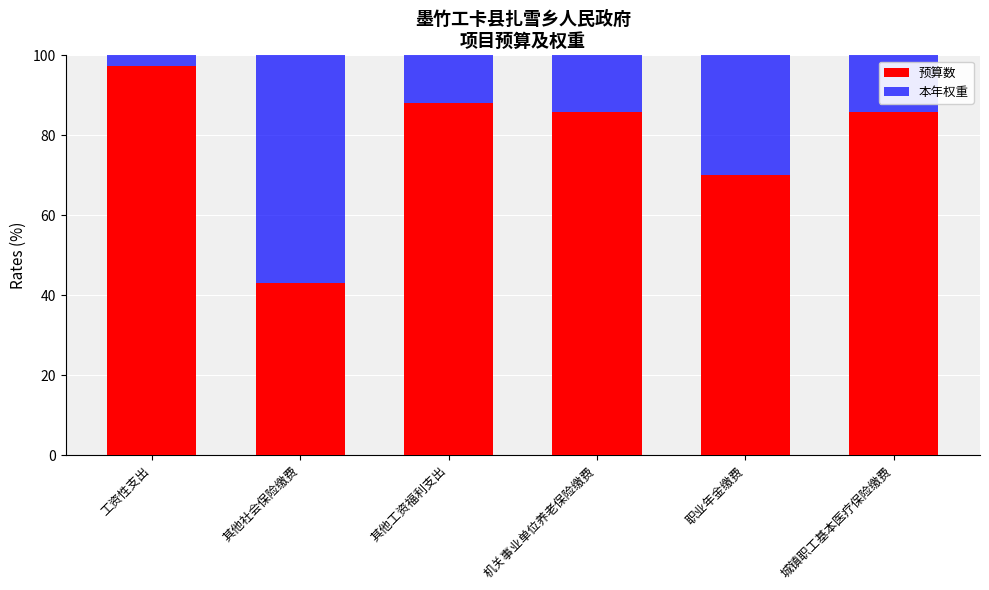

What is the total value across all series at 城镇职工基本医疗保险缴费?

100.0